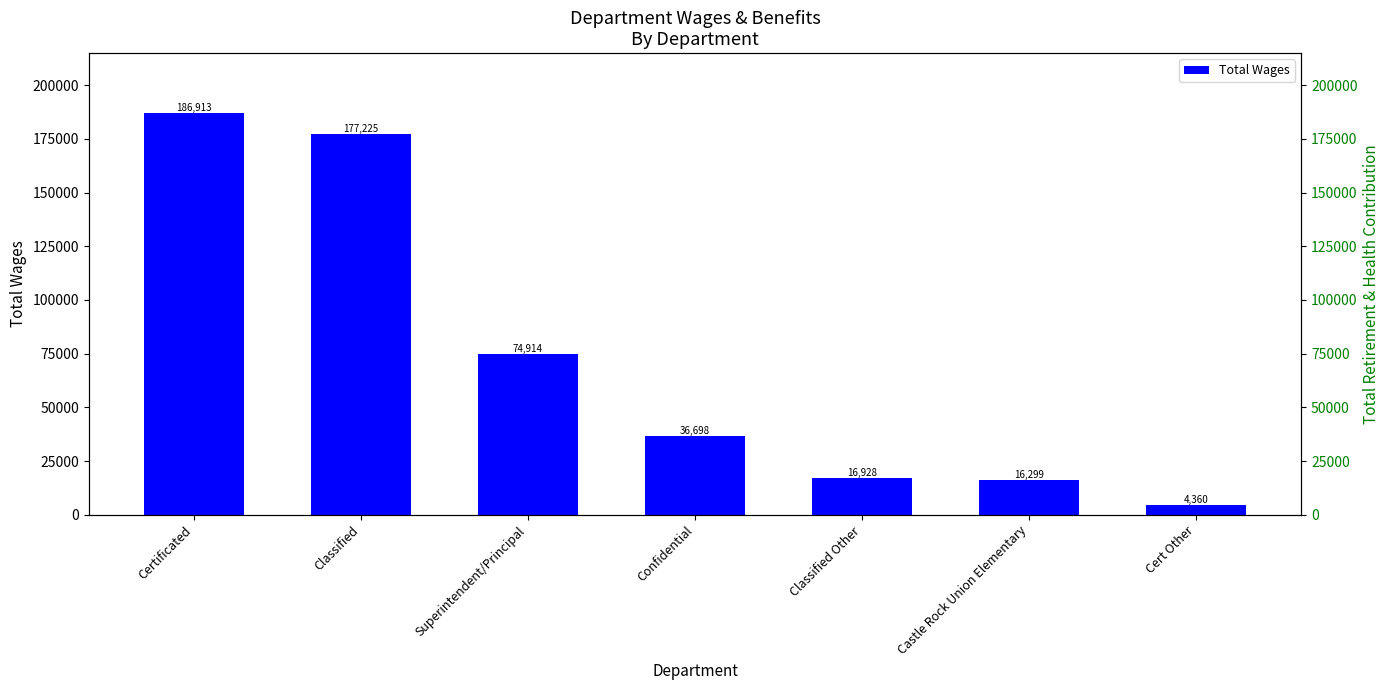

Are the bars horizontal?

No